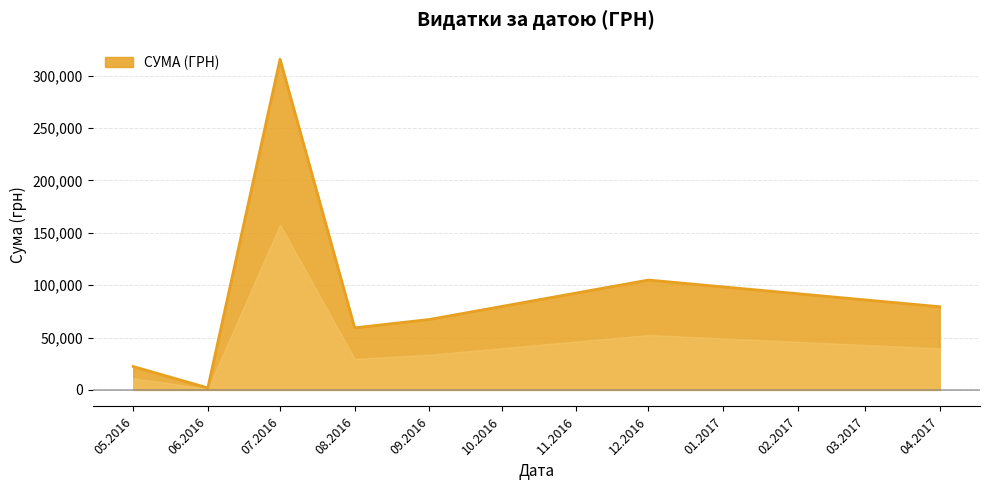

List the labels in order of value, smallest first.

06.2016, 05.2016, 08.2016, 09.2016, 04.2017, 12.2016, 07.2016